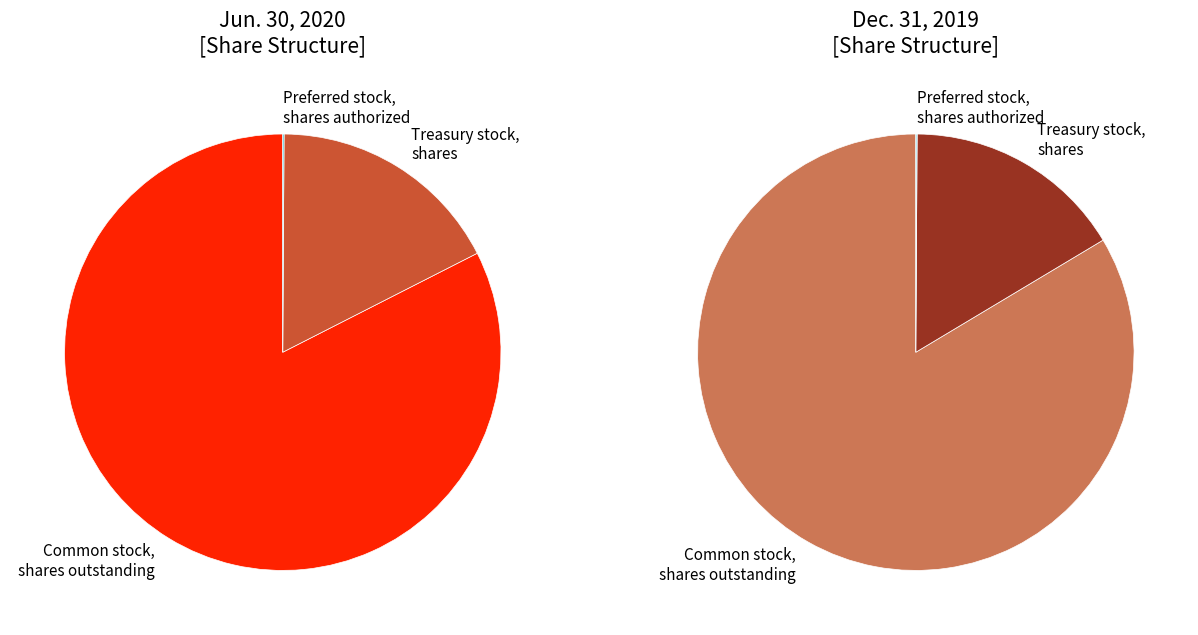

Which slice is the smallest?

Preferred stock, shares authorized